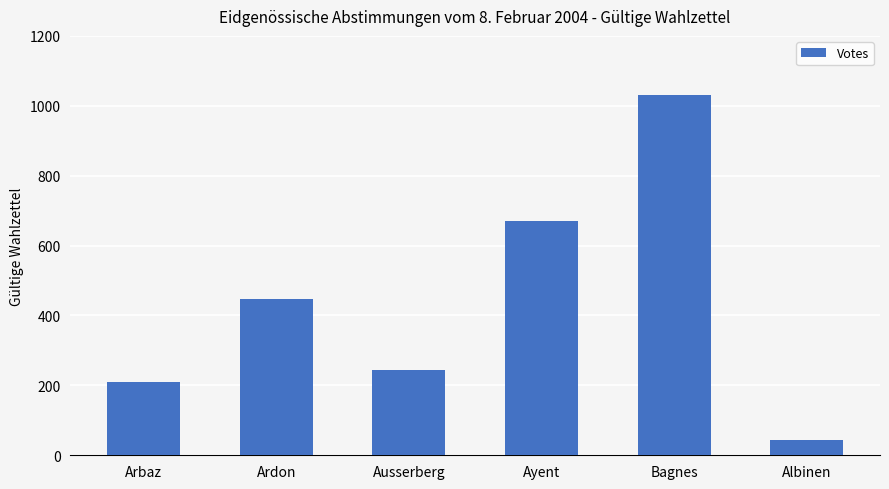

Reading right to left, transcribe all the data shown in this chart.

43	1030	670	243	448	210